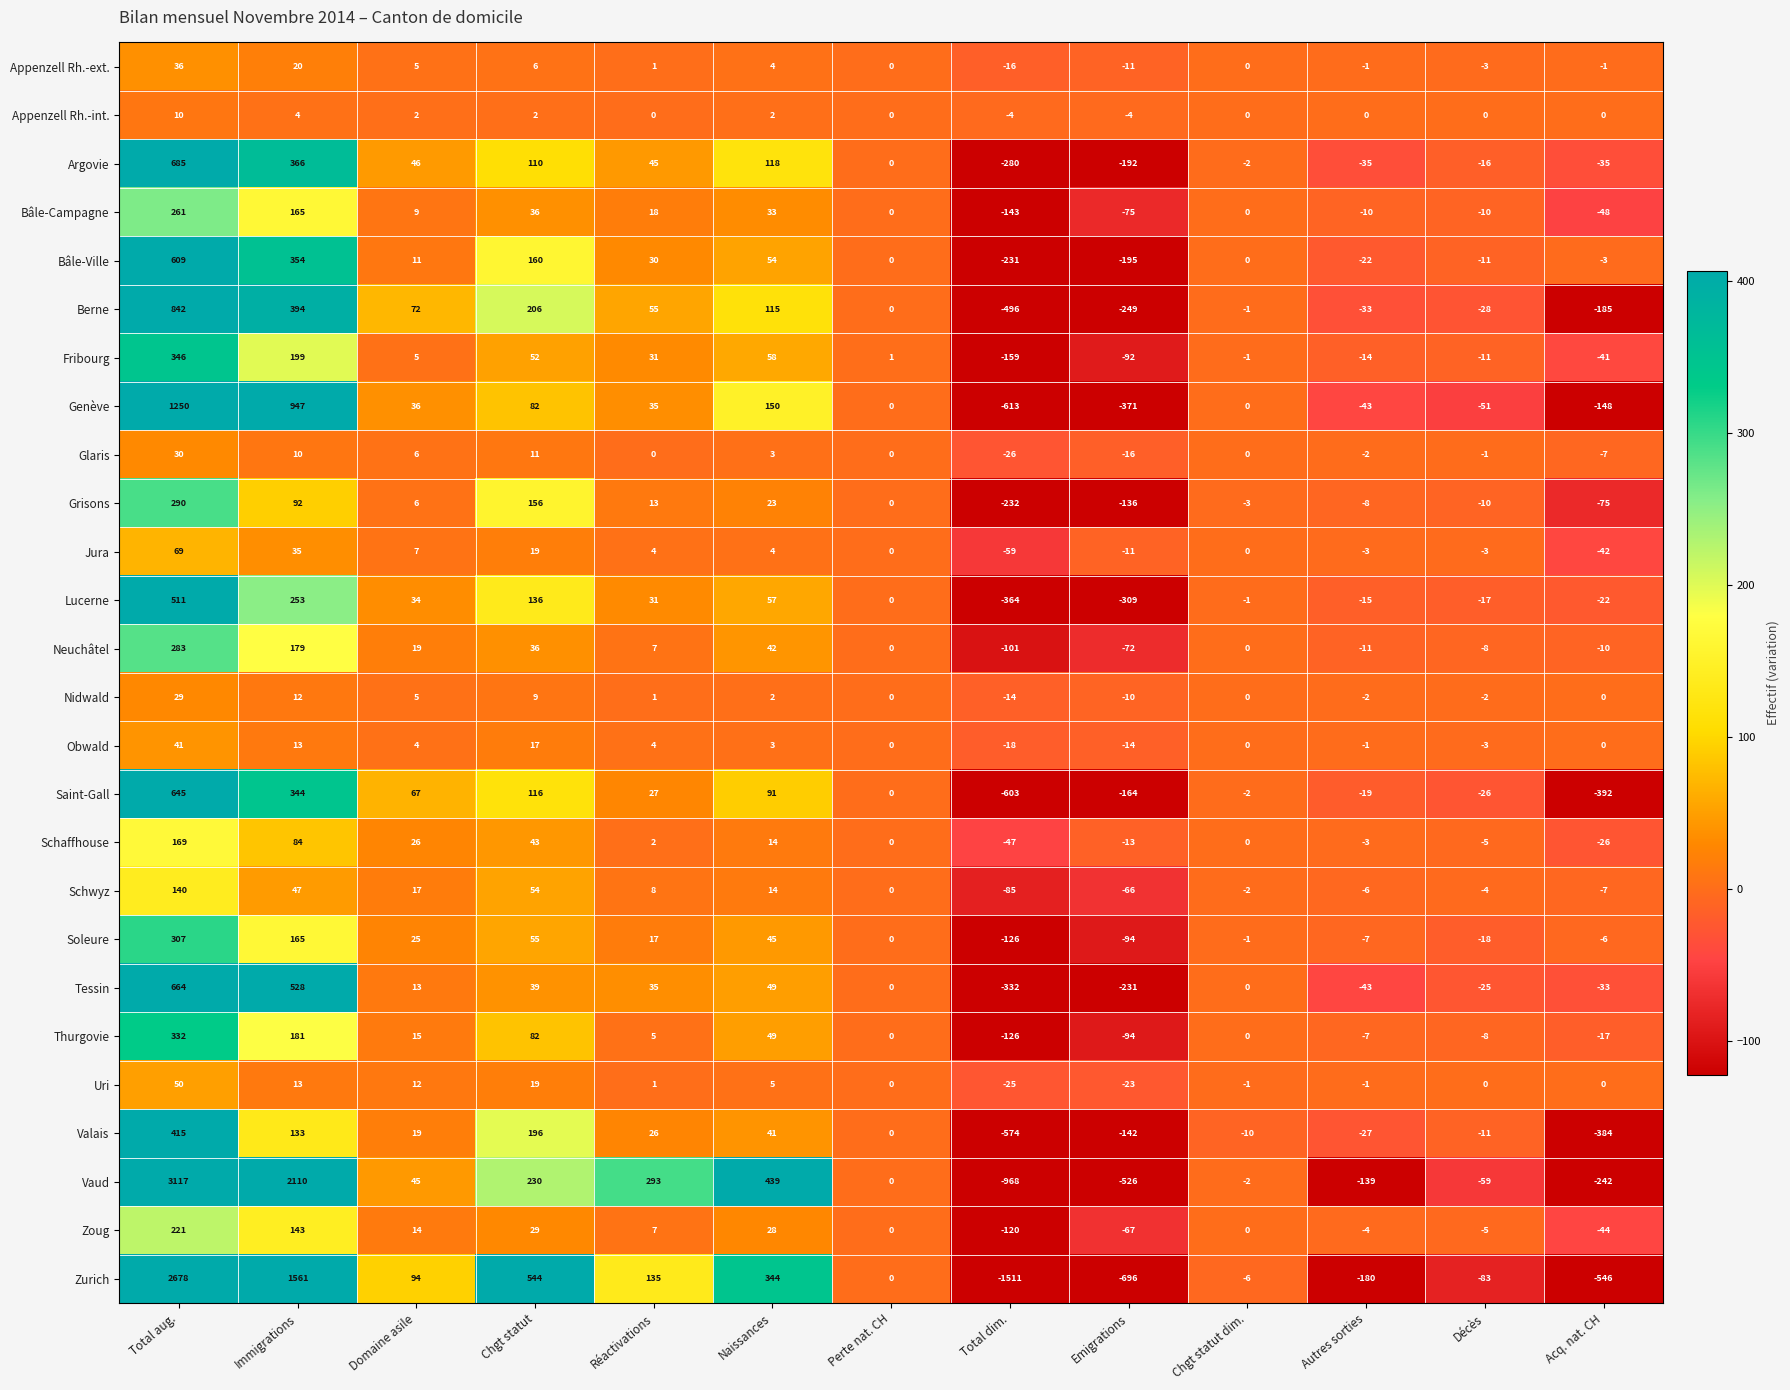

What is the spread (max minus min) of values at Domaine asile?

92